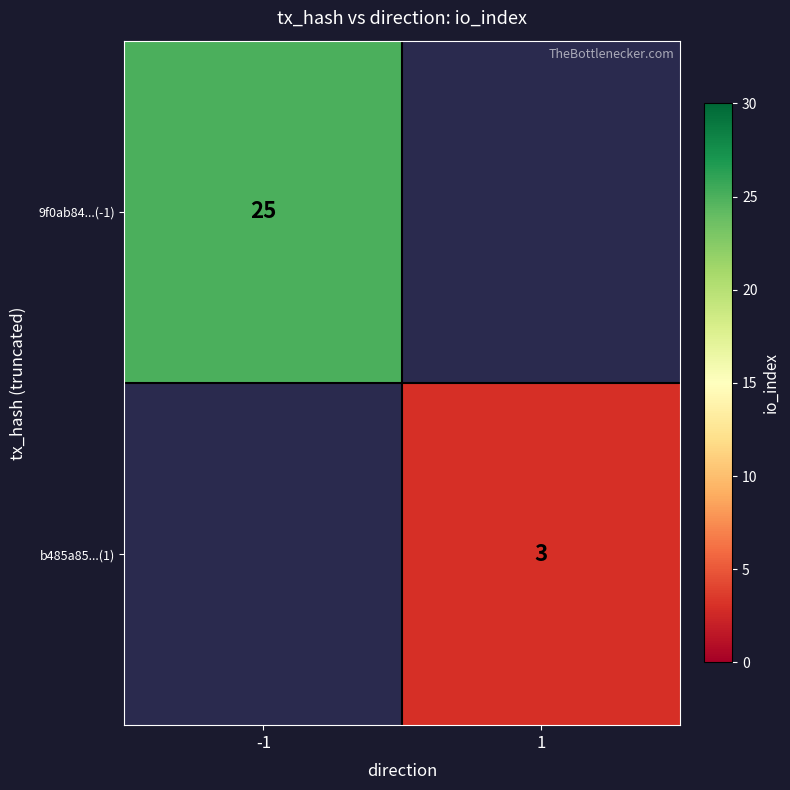

True or false: 9f0ab84...(-1) has a value of 12 at -1.

False